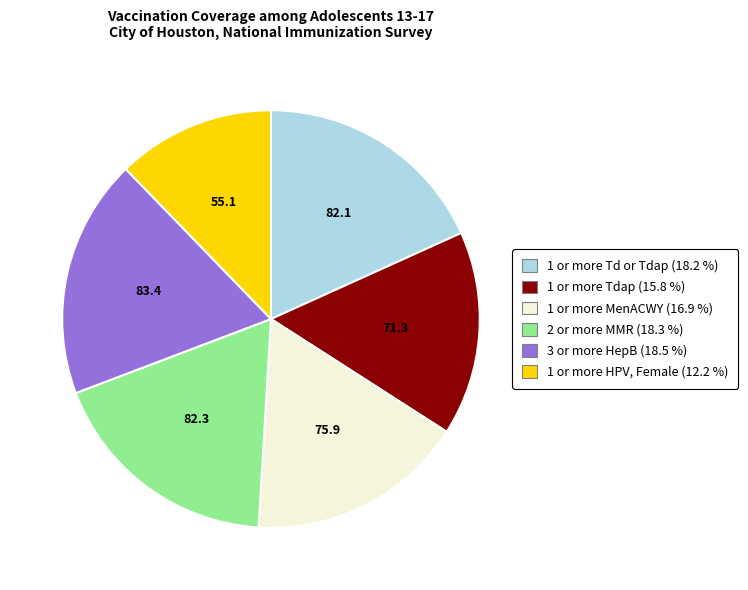

What is the smallest slice in the pie chart?

1 or more HPV, Female